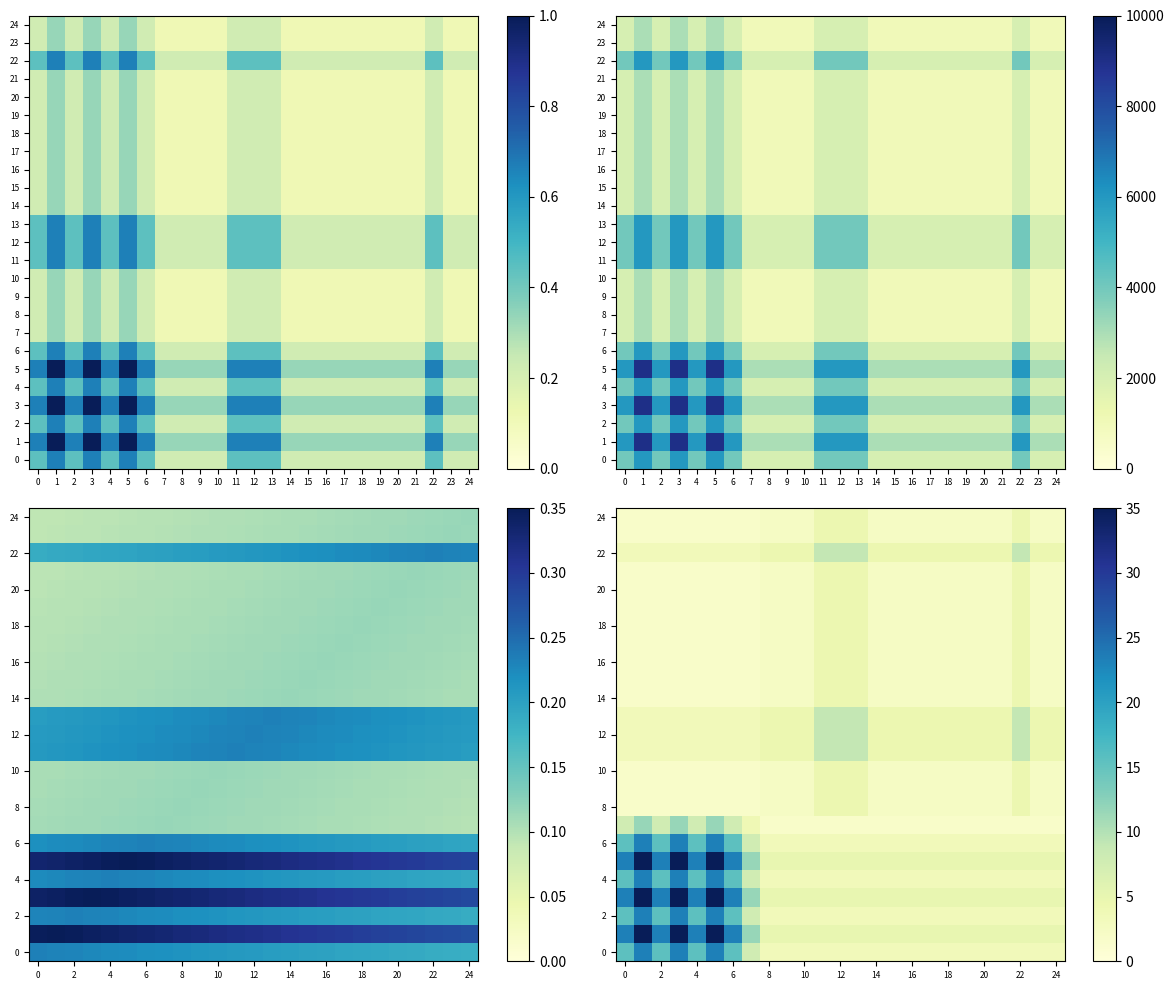

Which label corresponds to the largest value in the chart?

1